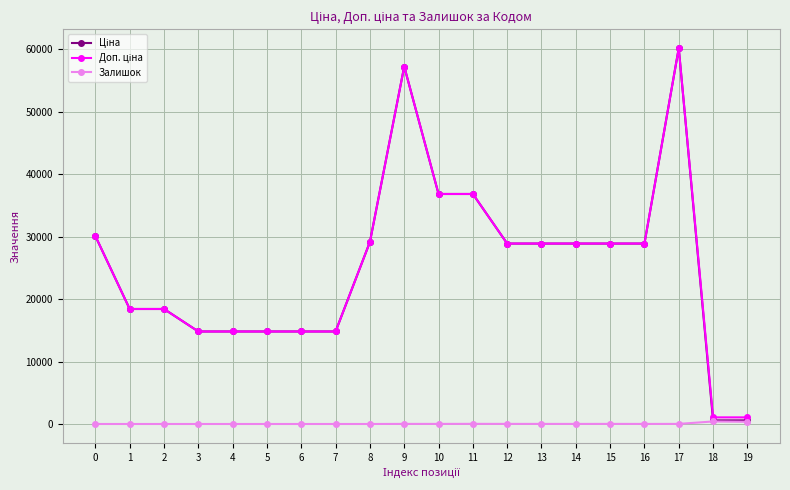

At which category is the sum across all series the highest?

17